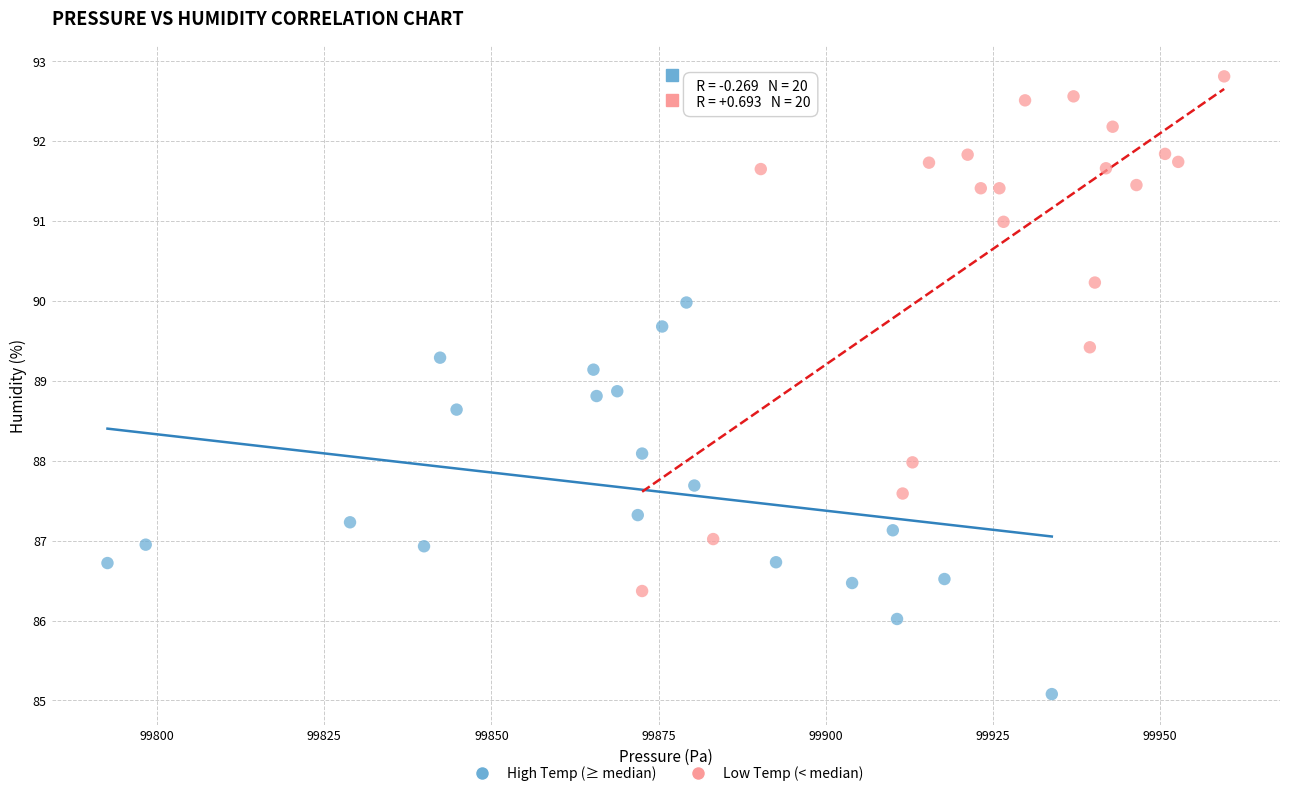

Which series has the largest Y range (max minus min)?

Low Temp (< median)